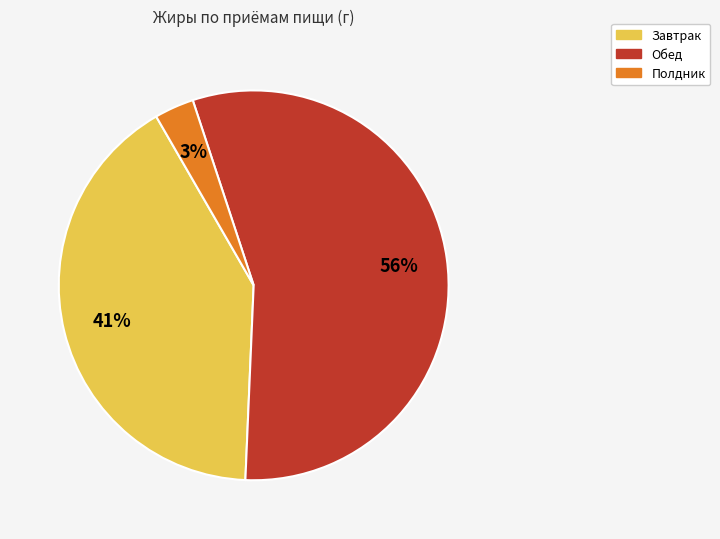

To the nearest percent, what is the average slice percentage?

33%